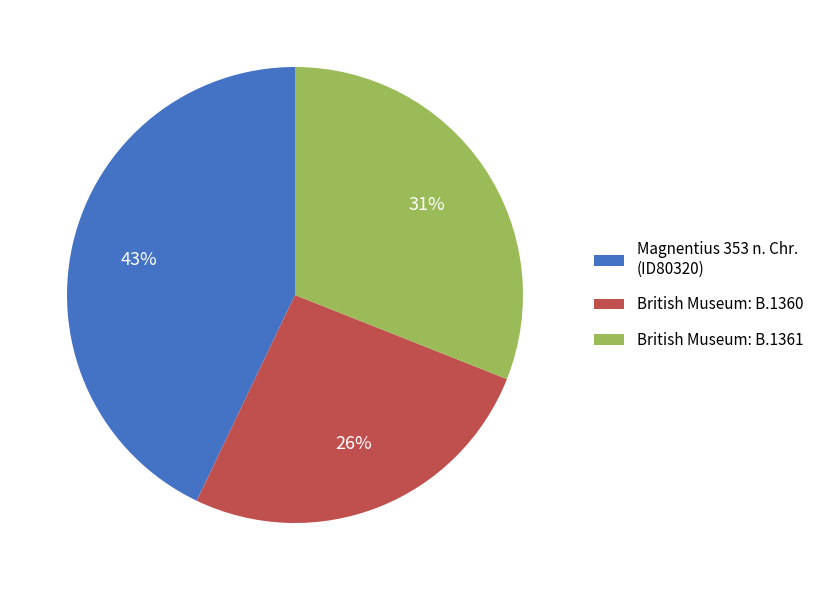

Approximately how many times larger is the value at British Museum: B.1361 compared to Magnentius 353 n. Chr. (ID80320)?

0.7